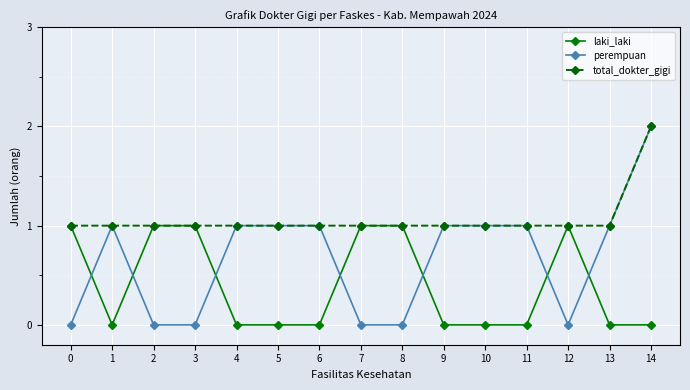

Rank the series by their average value, from highest to lowest.

total_dokter_gigi, perempuan, laki_laki